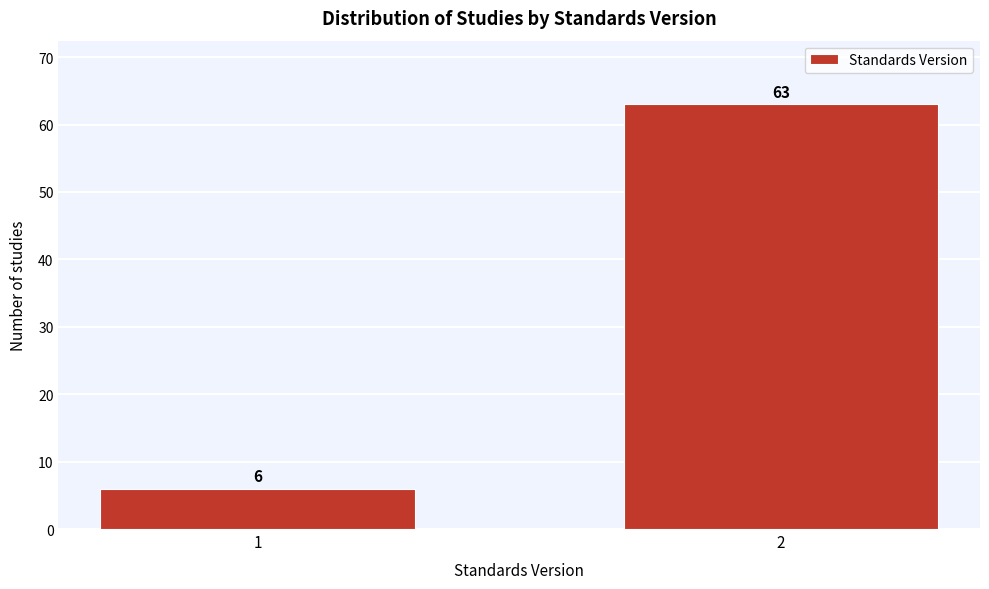

Reading left to right, extract all data points from this chart.

1=6	2=63